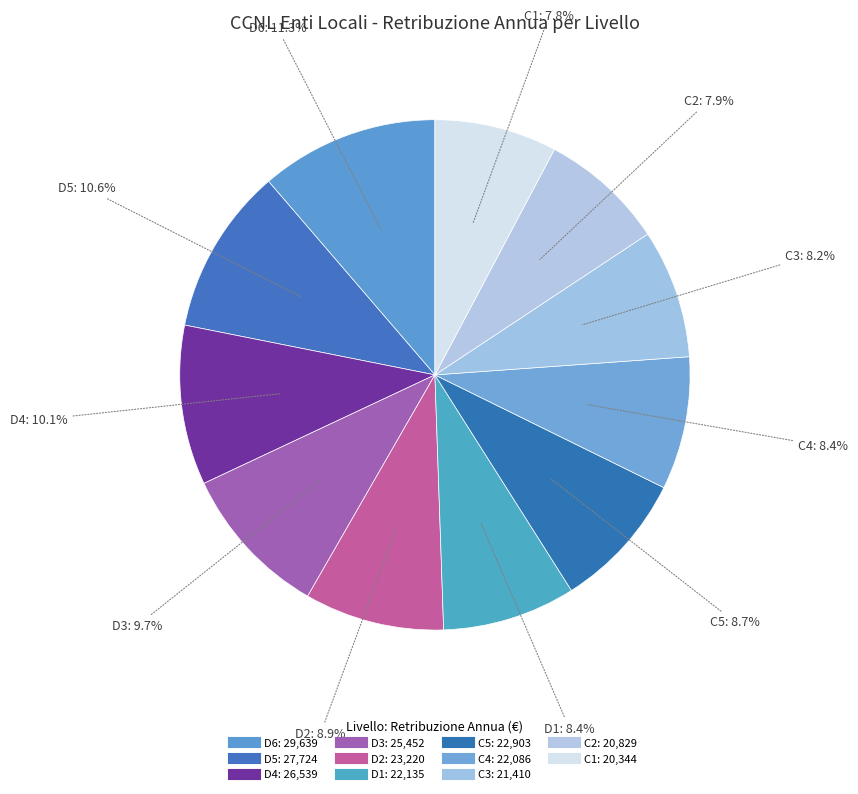

How many slices are in this pie chart?

11